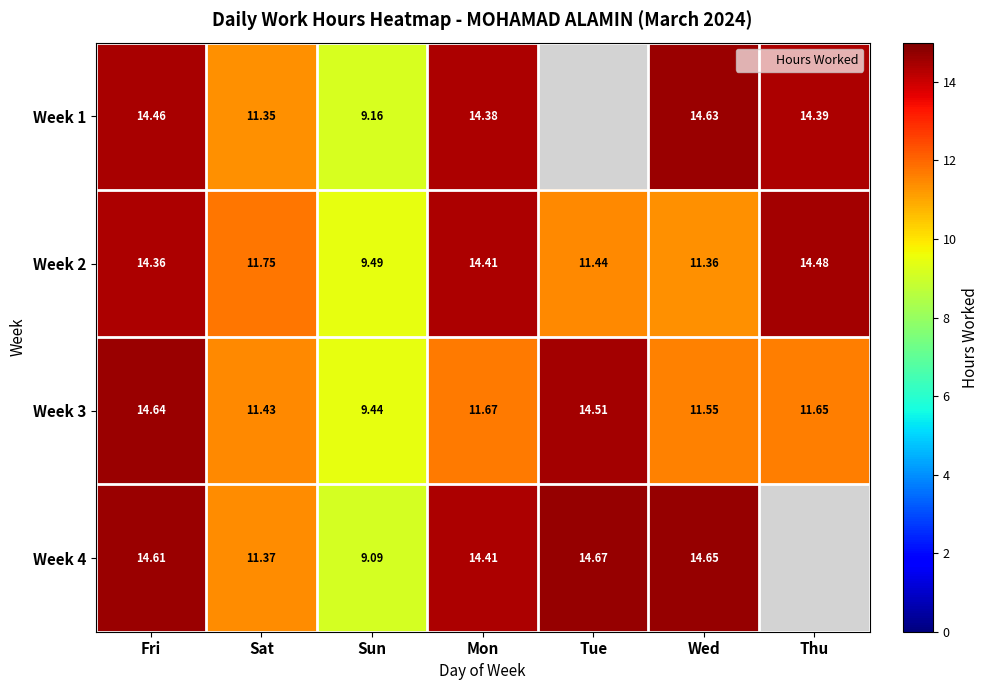

At which label is Week 2 closest to 11?

Wed